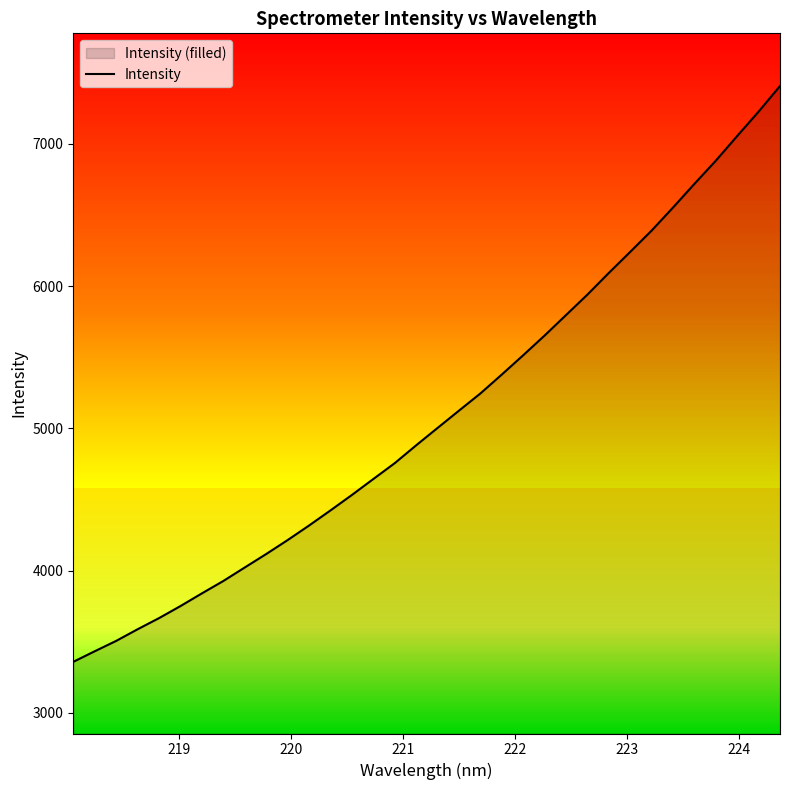

What is the value of the 10th point from the left?

4116.7